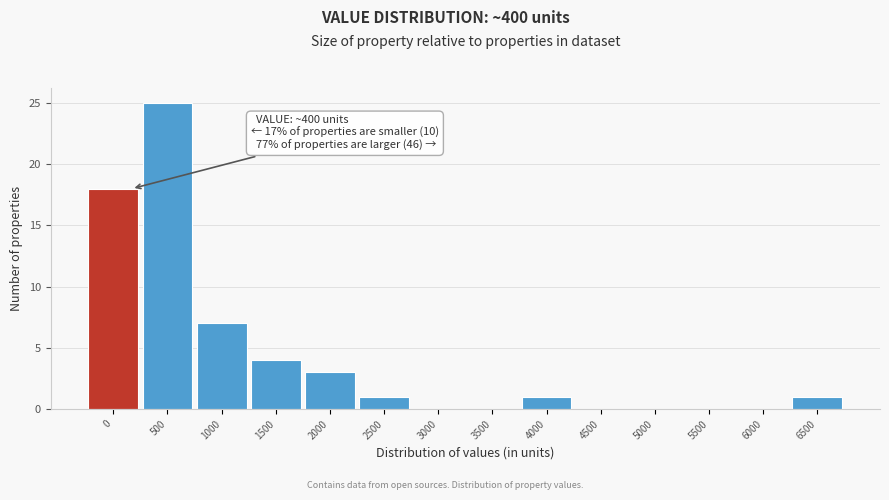

Reading left to right, transcribe all the data shown in this chart.

0=18	500=25	1000=7	1500=4	2000=3	2500=1	3000=0	3500=0	4000=1	4500=0	5000=0	5500=0	6000=0	6500=1